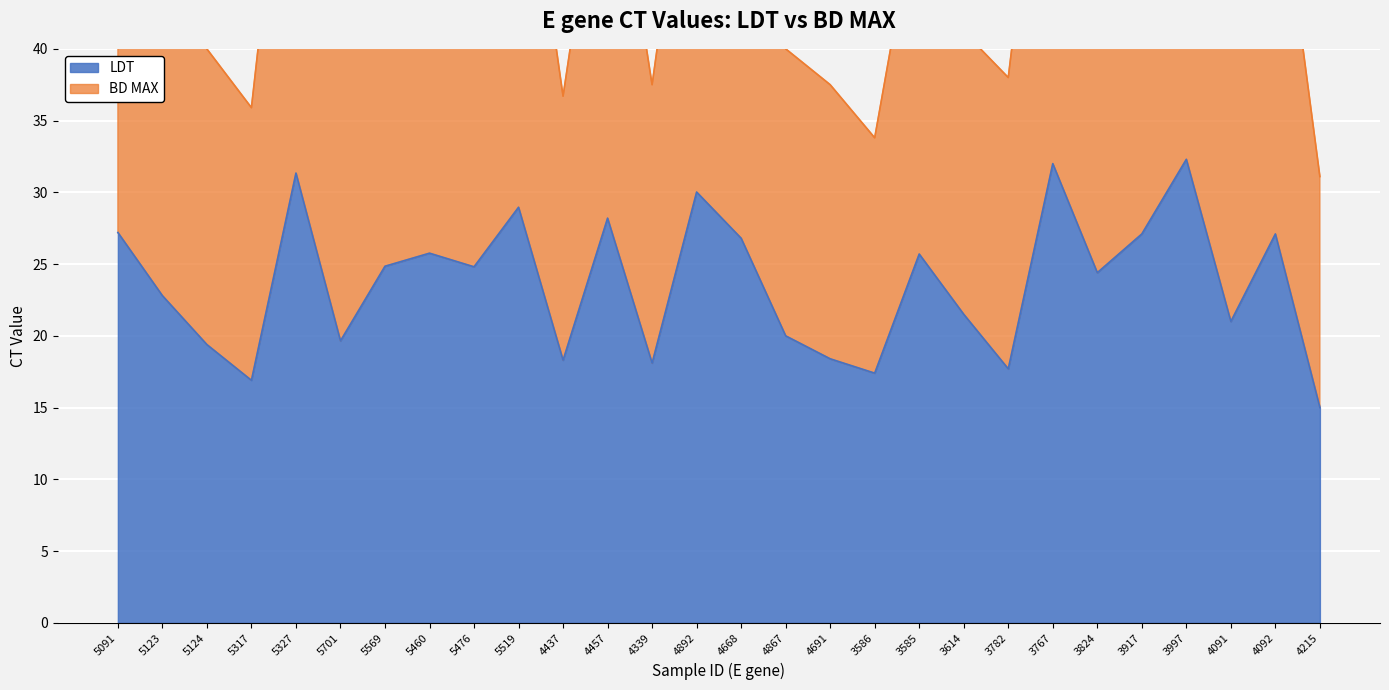

Reading right to left, extract all data points from this chart.

LDT: 15.0	27.1	21.0	32.3	27.1	24.4	32.0	17.7	21.5	25.7	17.4	18.4	20.0	26.8	30.0	18.1	28.2	18.3	29.0	24.8	25.8	24.9	19.6	31.3	16.9	19.4	22.8	27.2
BD MAX: 31.1	54.6	42.3	64.8	54.2	49.7	63.7	38.0	41.2	51.2	33.8	37.5	40.0	54.9	59.8	37.5	57.5	36.7	58.6	51.7	51.1	51.0	41.0	63.5	35.9	40.0	48.6	59.2